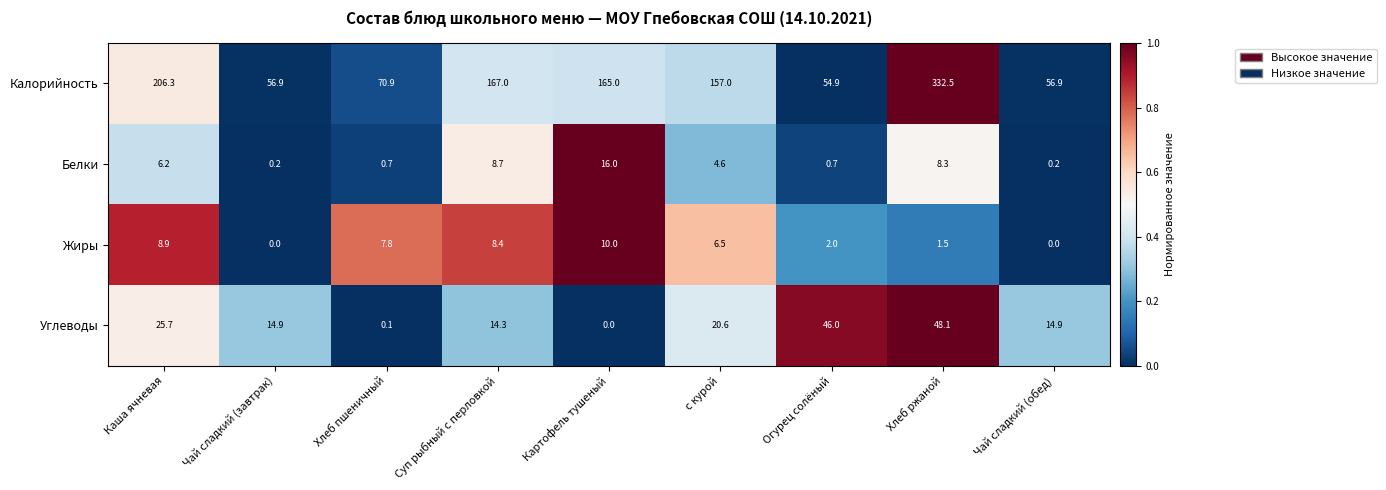

Rank the series at Огурец солёный from lowest to highest value.

Белки, Жиры, Углеводы, Калорийность